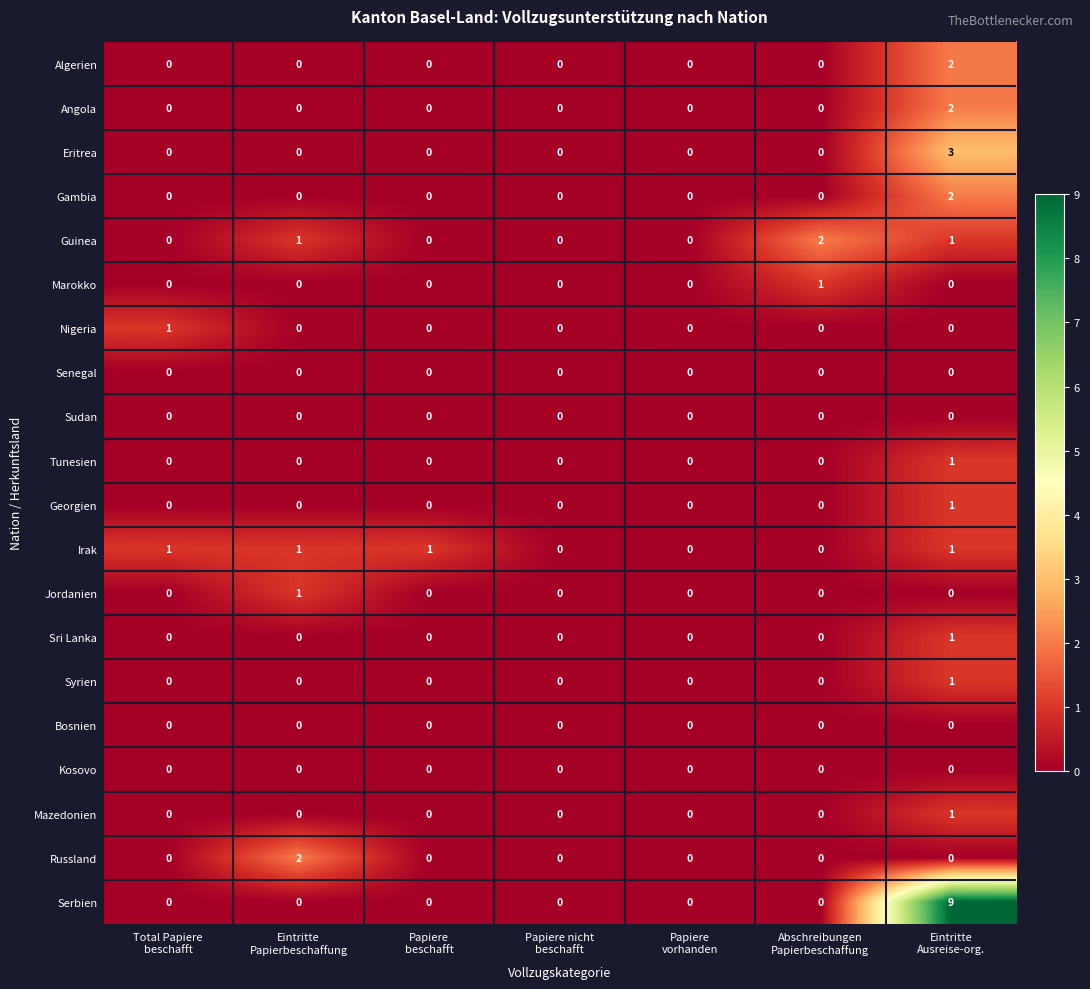

Which series has the largest total across all categories?

Serbien